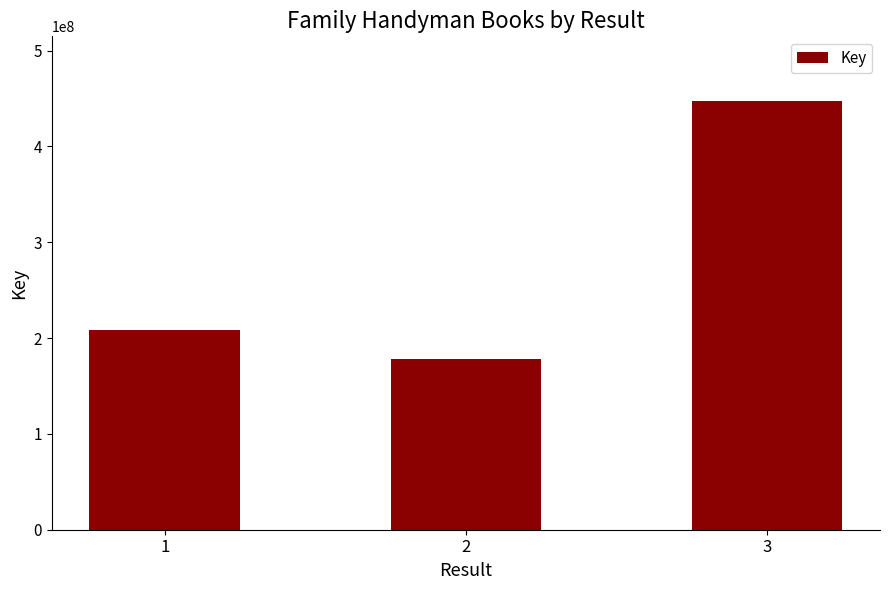

How many data points does each series have?

3